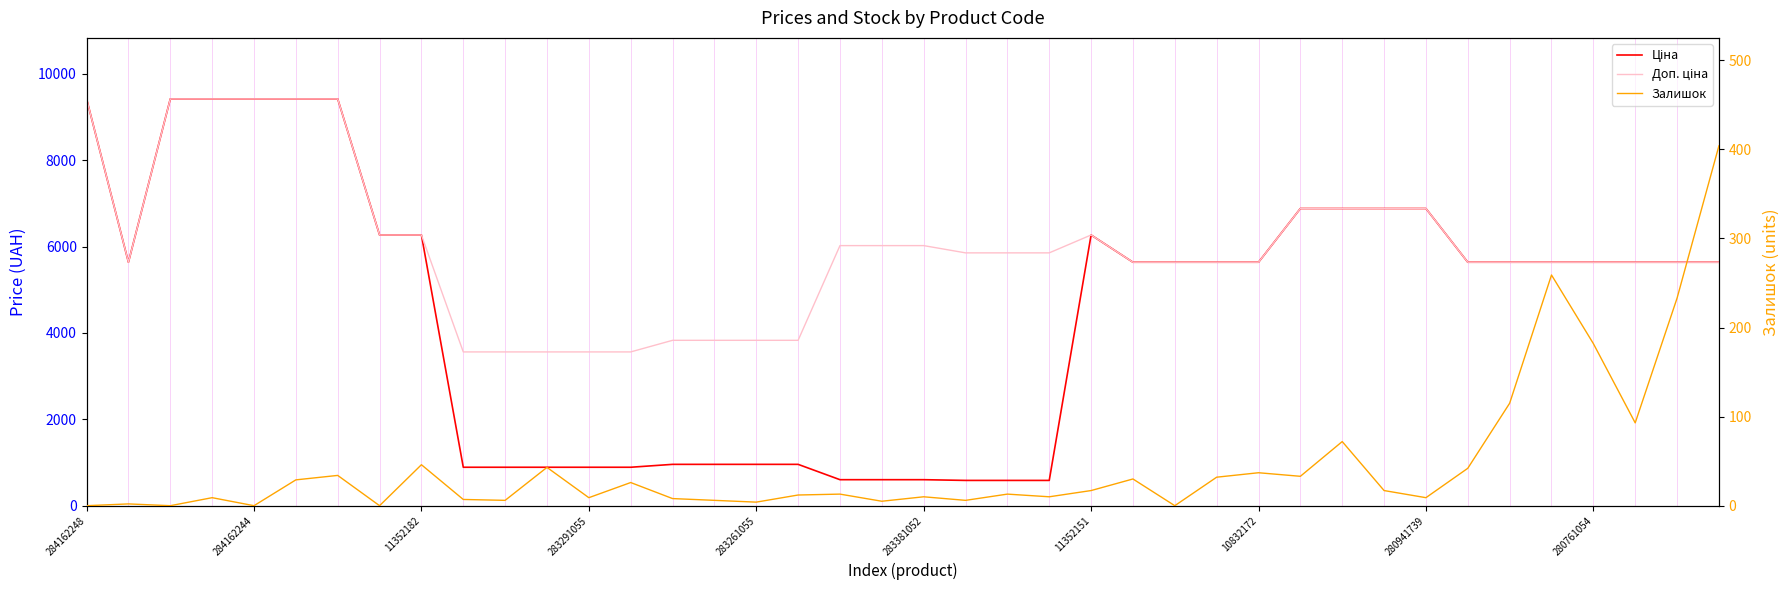

At how many categories does at least one series exceed 1063?

40